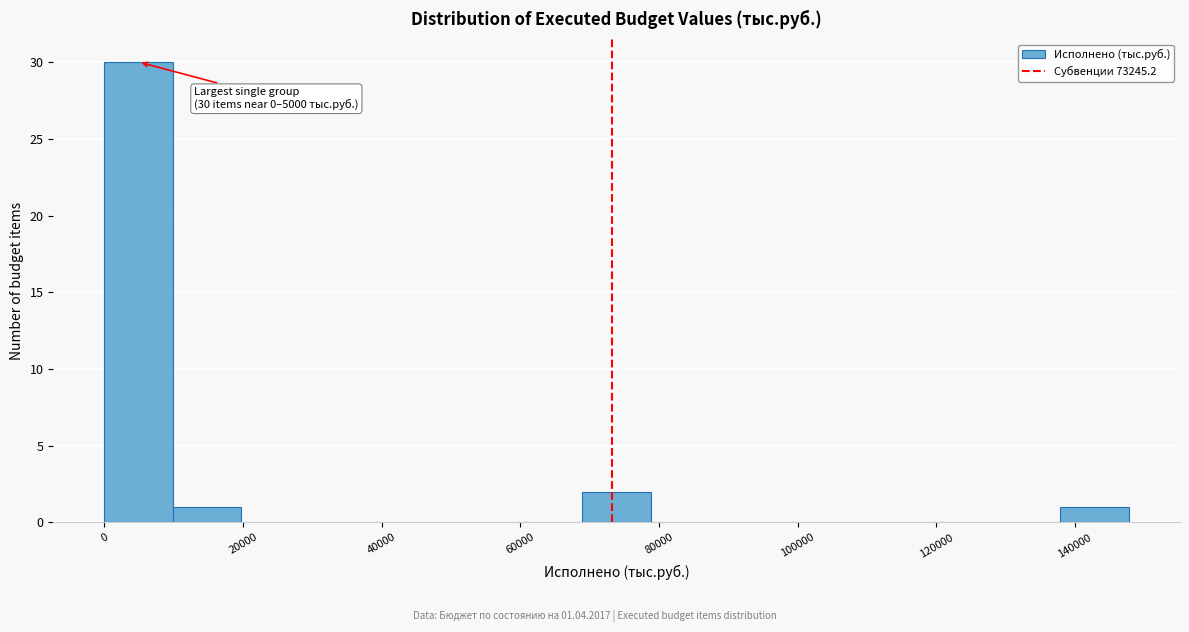

Which range on the x-axis has the tallest bar?

0 to 10000